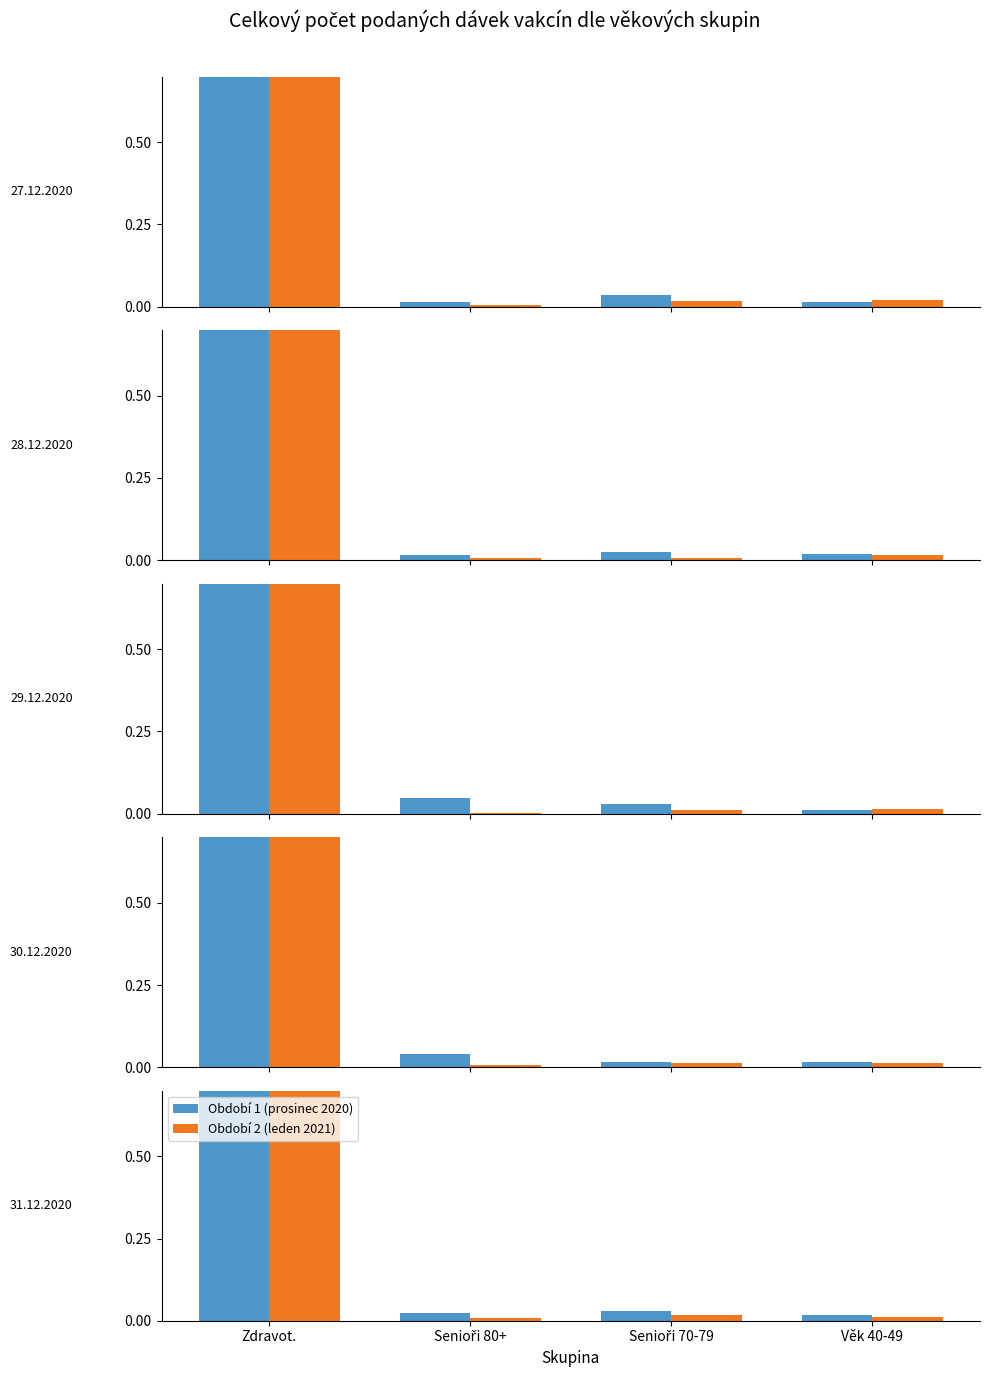

At which label is Období 1 (prosinec 2020) closest to 0?

Věk 40-49